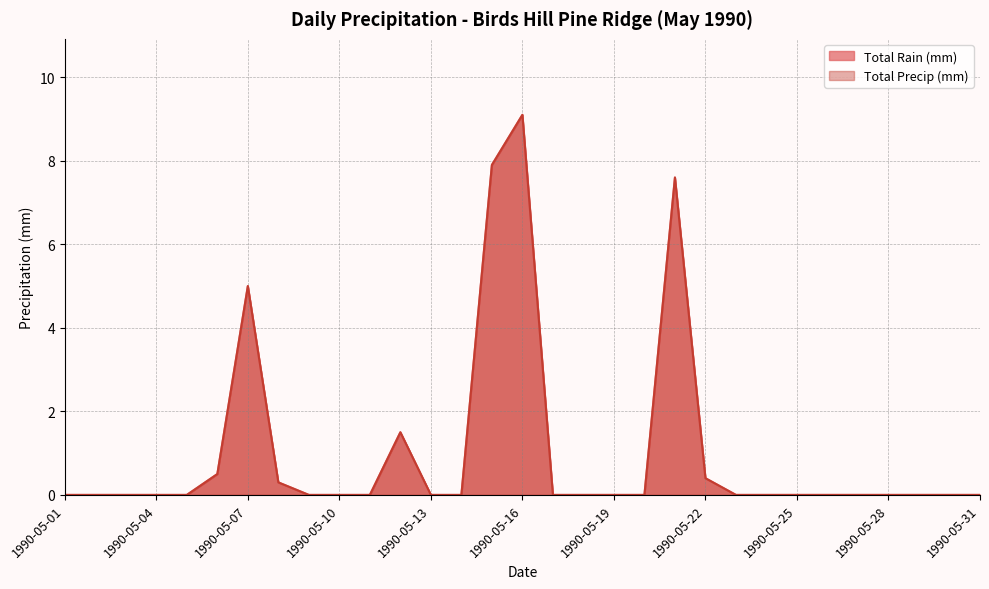

What is the average value of the Total Precip (mm) series?

1.0